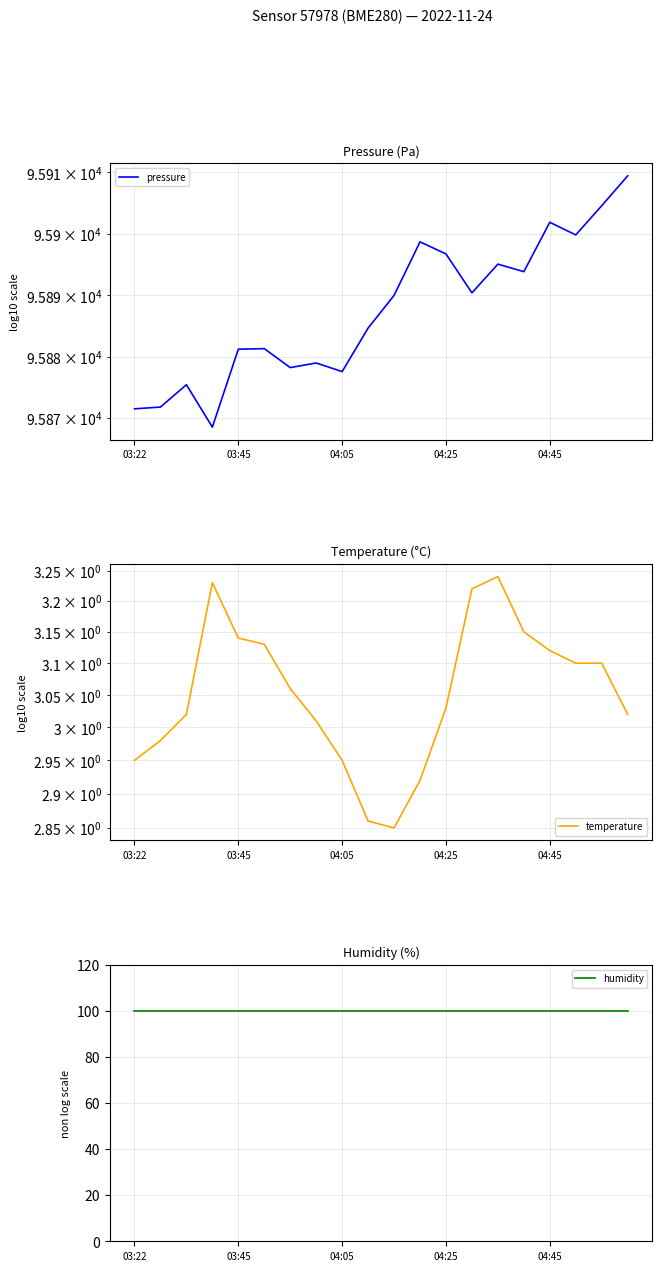

List the labels in order of temperature value, smallest first.

10, 9, 11, 03:22, 8, 03:45, 7, 04:05, 19, 12, 6, 17, 18, 16, 5, 04:45, 15, 13, 04:25, 14